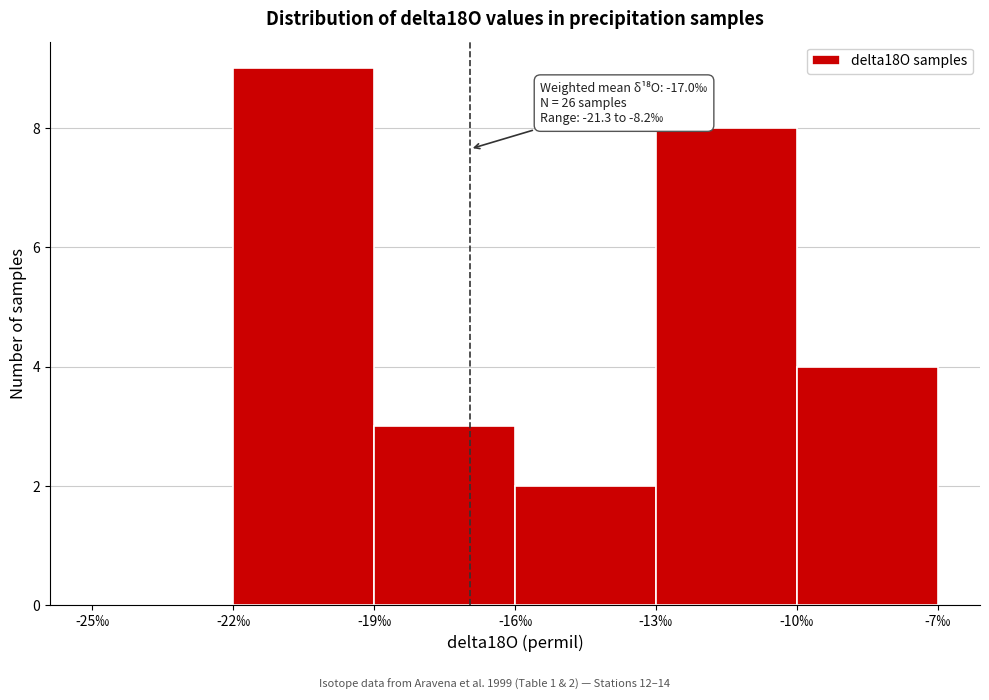

Which range on the x-axis has the tallest bar?

-22 to -19